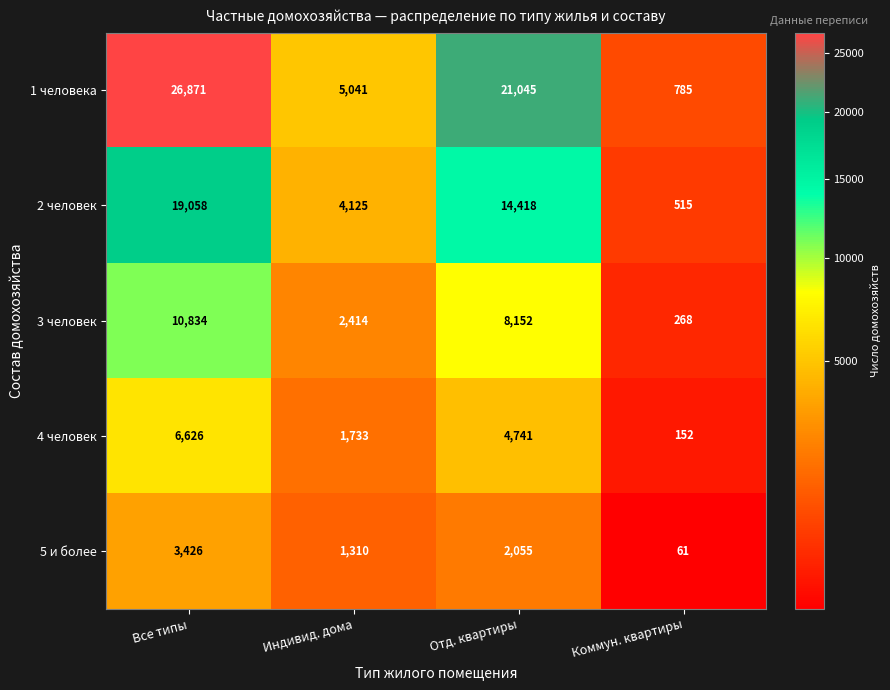

How many 2 человек values are between 4125 and 19058?

3